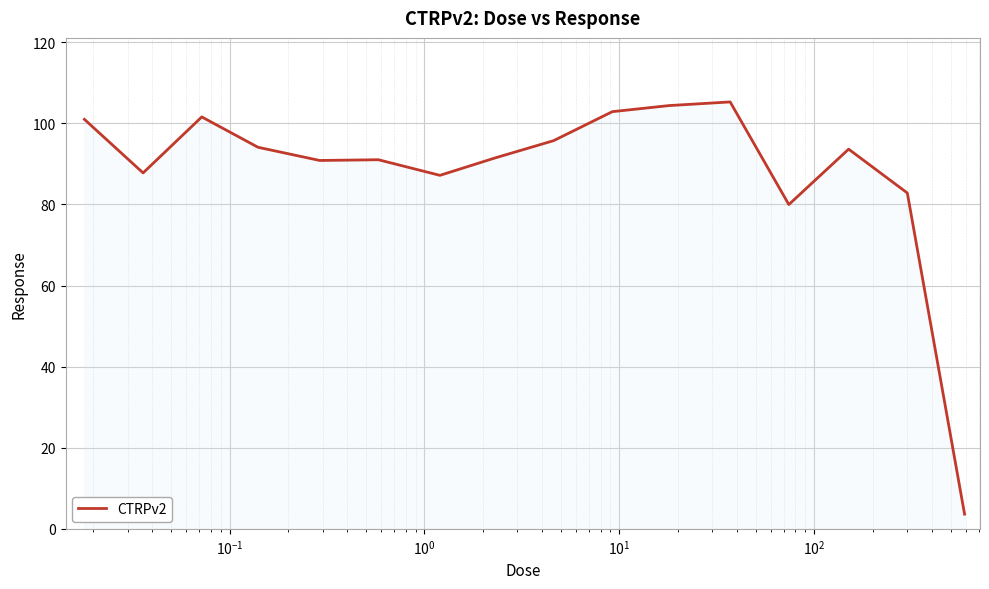

Does the chart have visible grid lines?

Yes